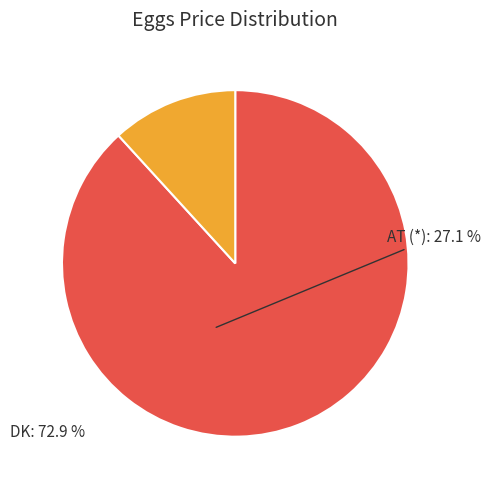

Does any single category account for the majority?

Yes